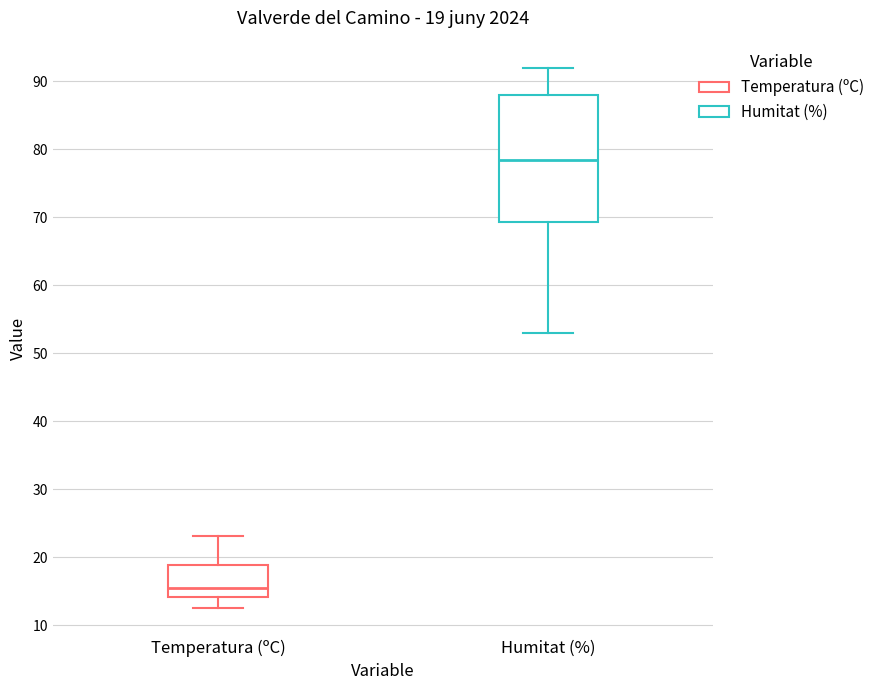

Which box has the highest median line?

Humitat (%)